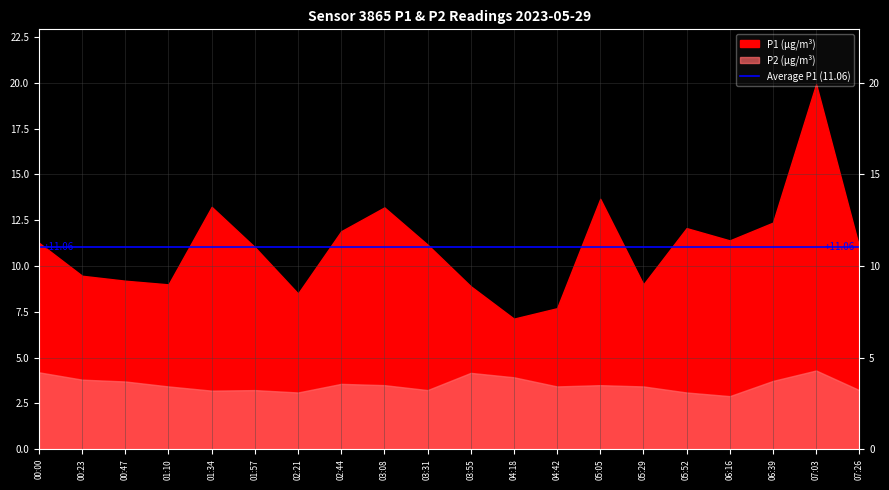

What position from the right is 6?

14